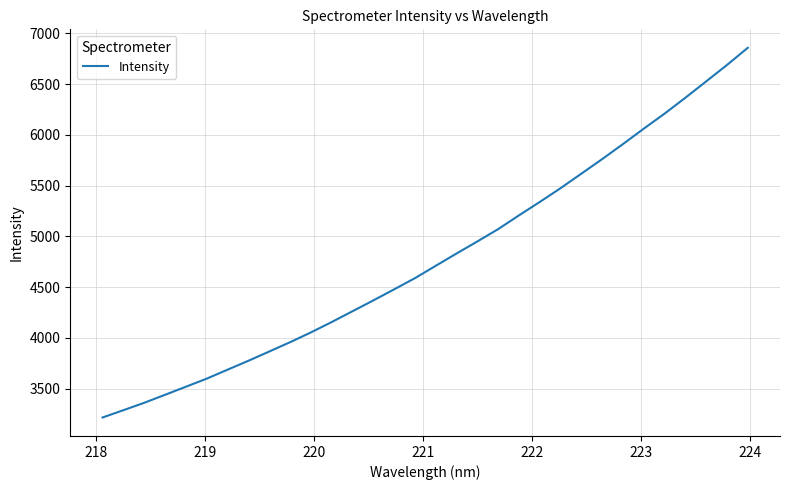

What is the greatest value displayed?

6856.3